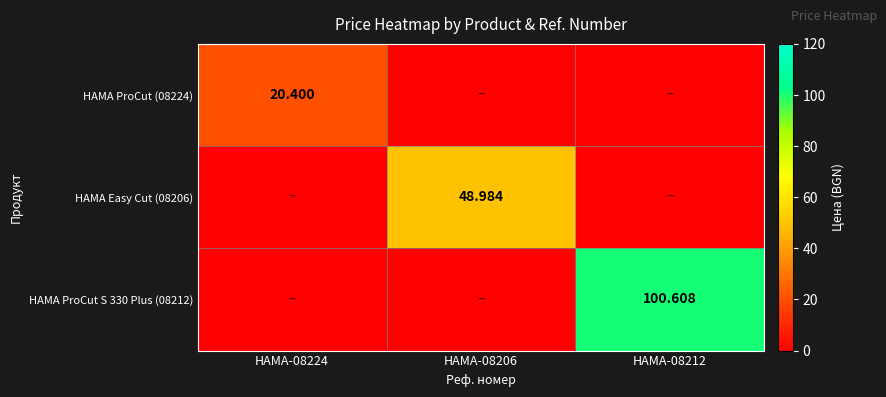

Which series has the widest spread of values?

HAMA ProCut S 330 Plus (08212)